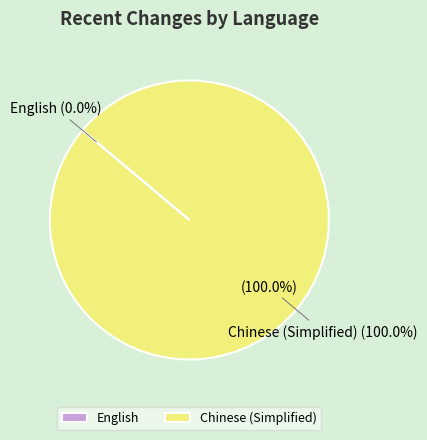

Is Chinese (Simplified) the majority of the pie?

Yes